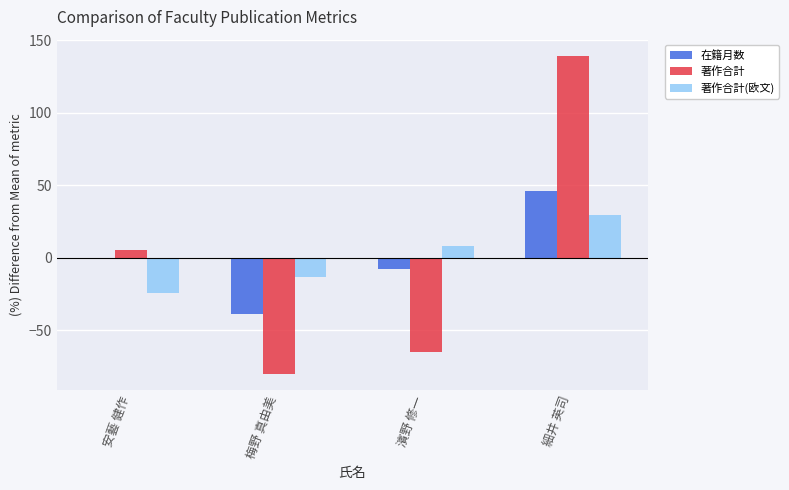

Is it true that 著作合計 equals 5.4 at 安藝 健作?

True